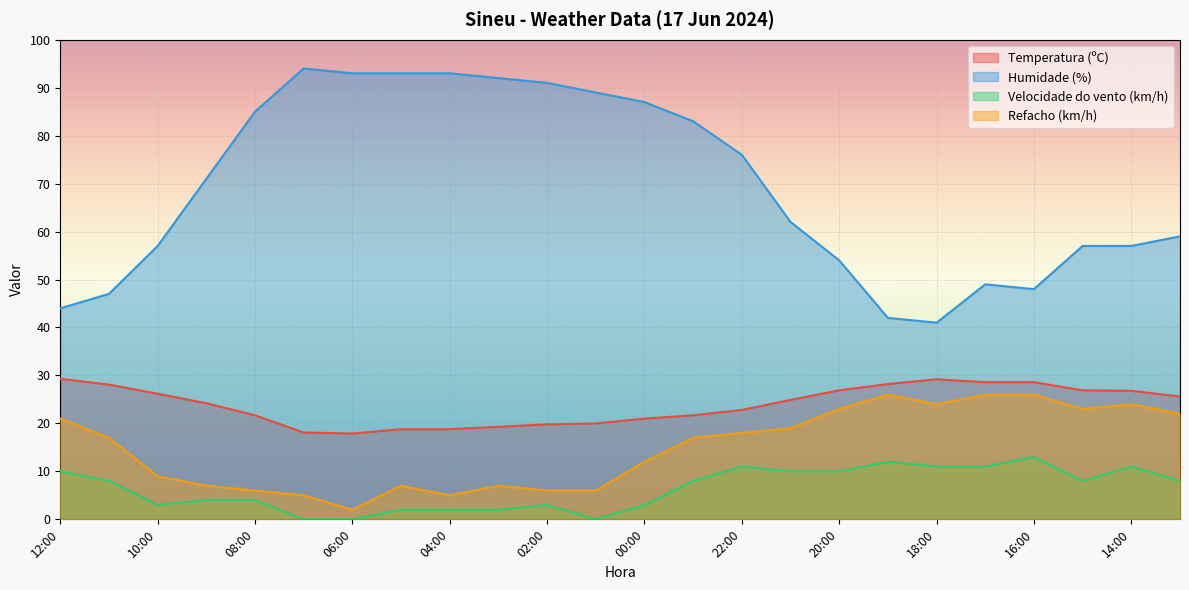

What are all the series names shown in the legend?

Temperatura (ºC), Humidade (%), Velocidade do vento (km/h), Refacho (km/h)